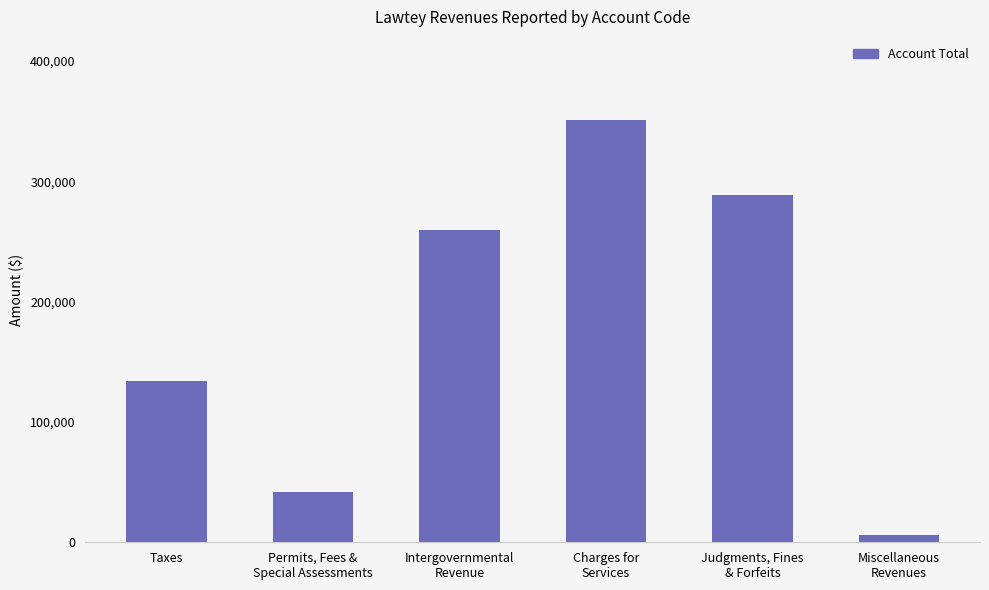

The chart shows a value of 133706 at Taxes. True or false?

True